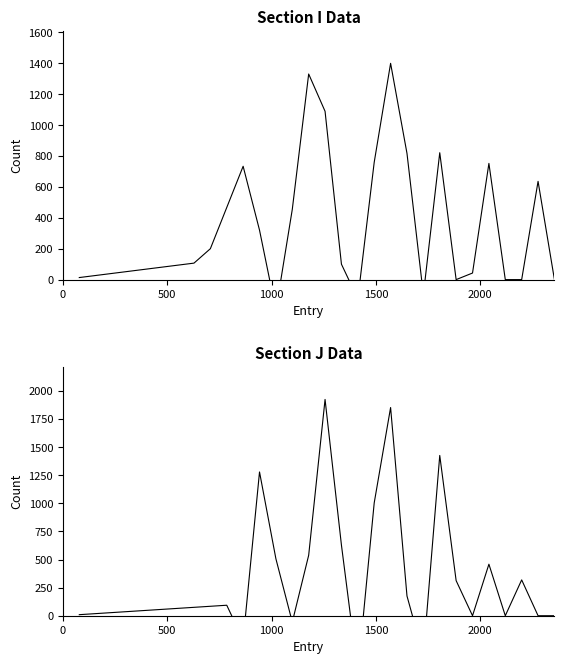

How many series are shown in this chart?

2